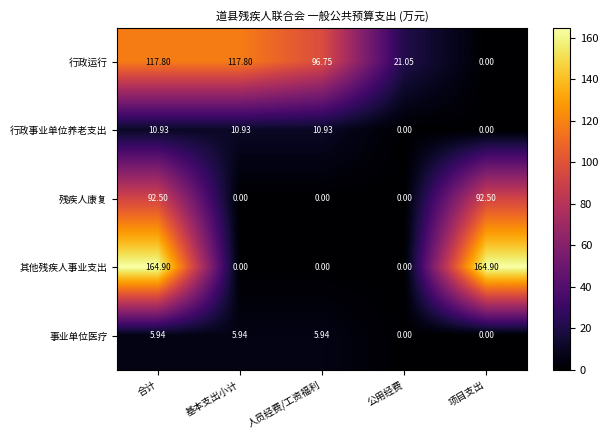

List the series in order of their peak value, lowest first.

事业单位医疗, 行政事业单位养老支出, 残疾人康复, 行政运行, 其他残疾人事业支出